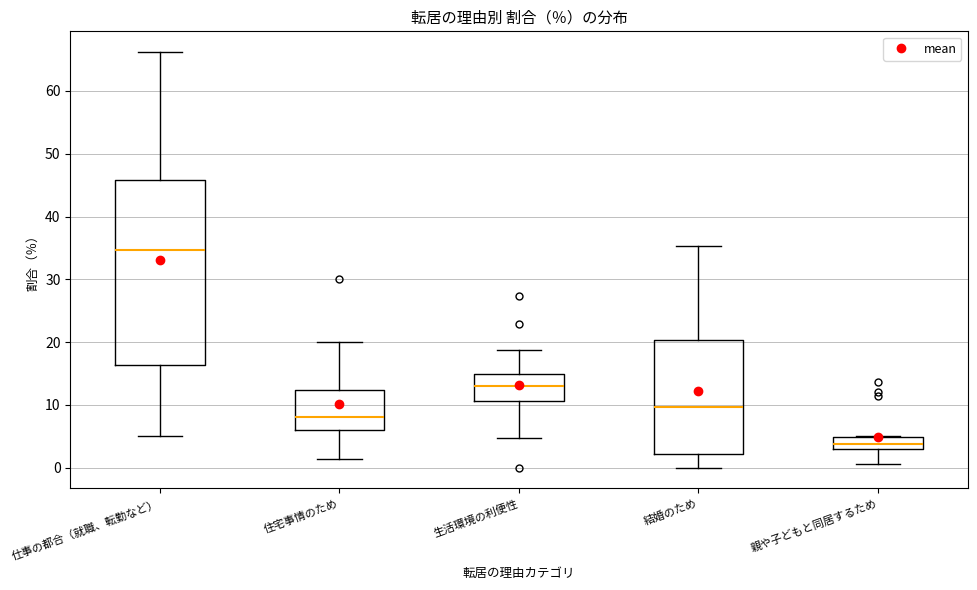

Which box's median line is the highest?

仕事の都合（就職、転勤など）